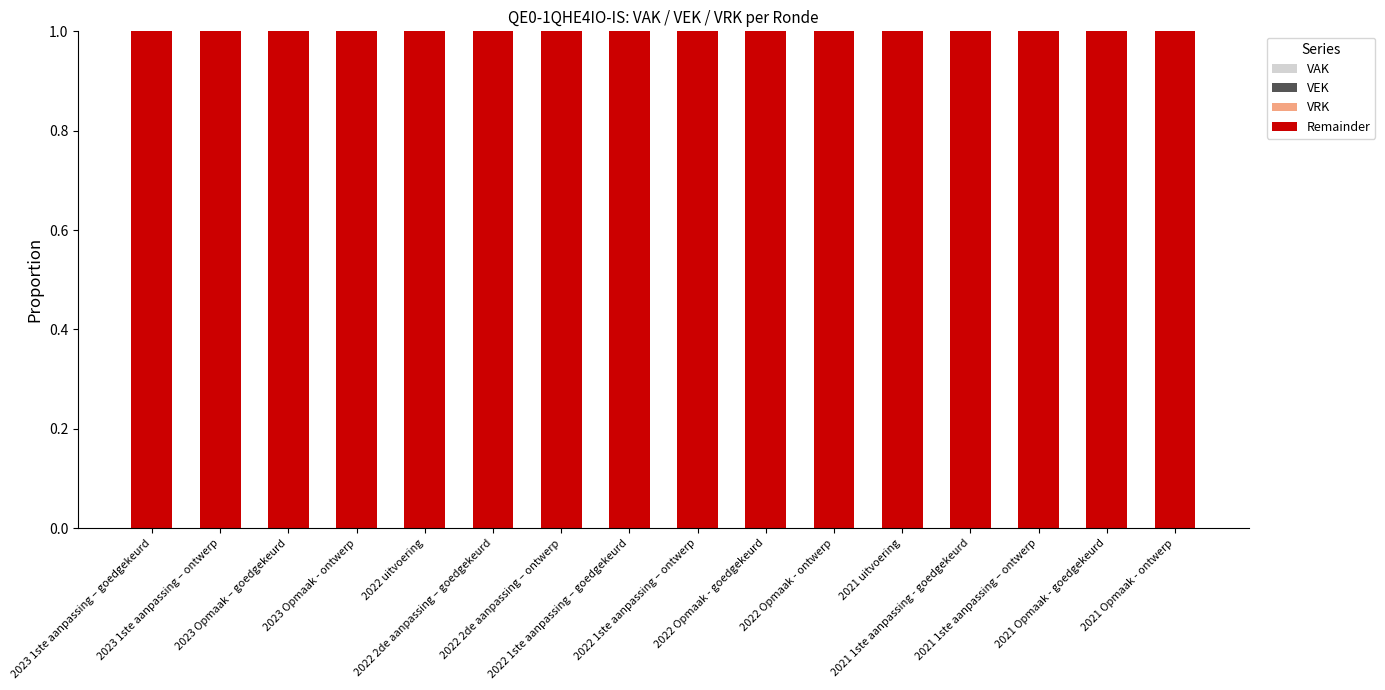

Which category has the lowest value in the VEK series?

2023 1ste aanpassing – goedgekeurd